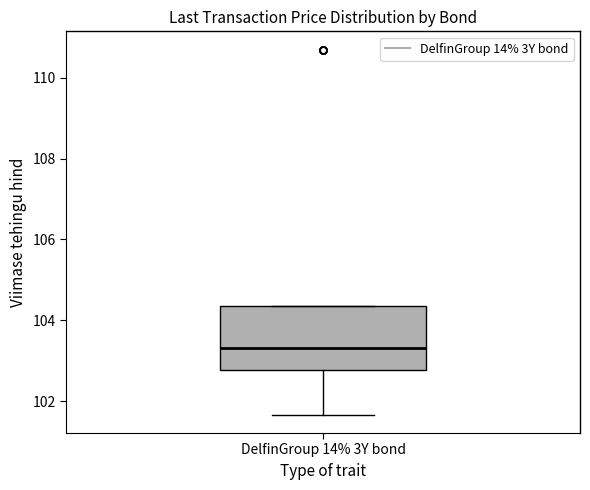

Where does the median line of the box for DelfinGroup 14% 3Y bond sit on the y-axis? The values are not printed on the chart, so give them approximately, as read against the axis.

103.4